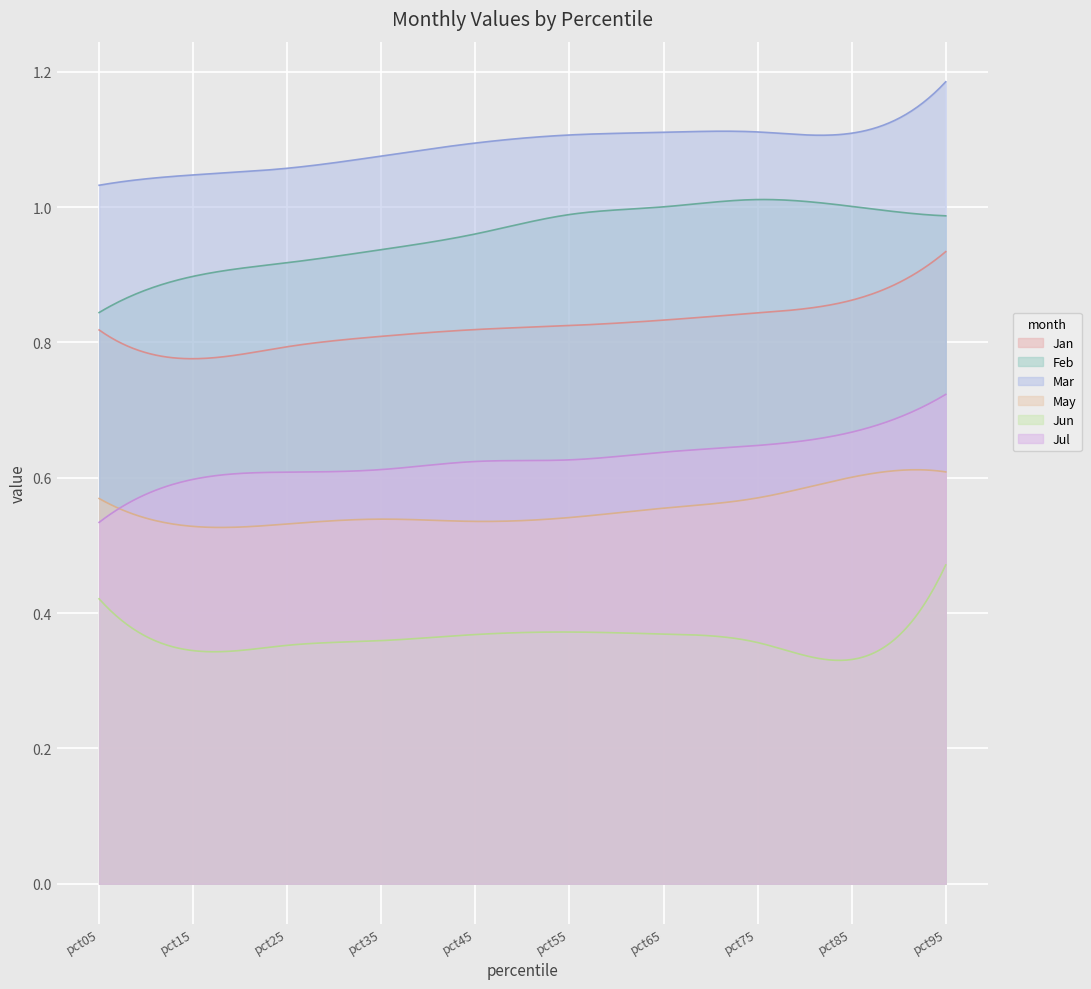

Which label corresponds to the largest value in the chart?

pct95